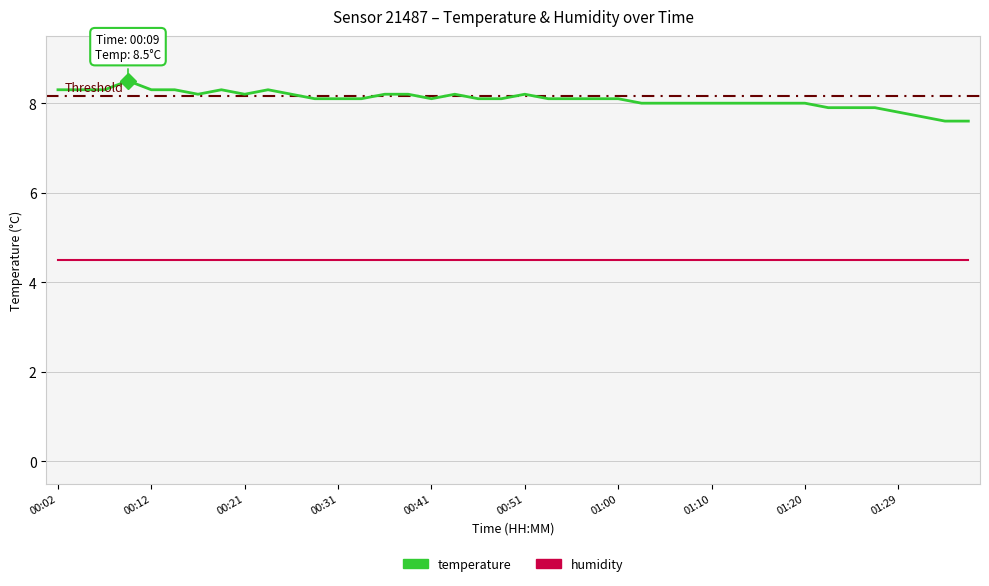

Does the chart have visible grid lines?

Yes